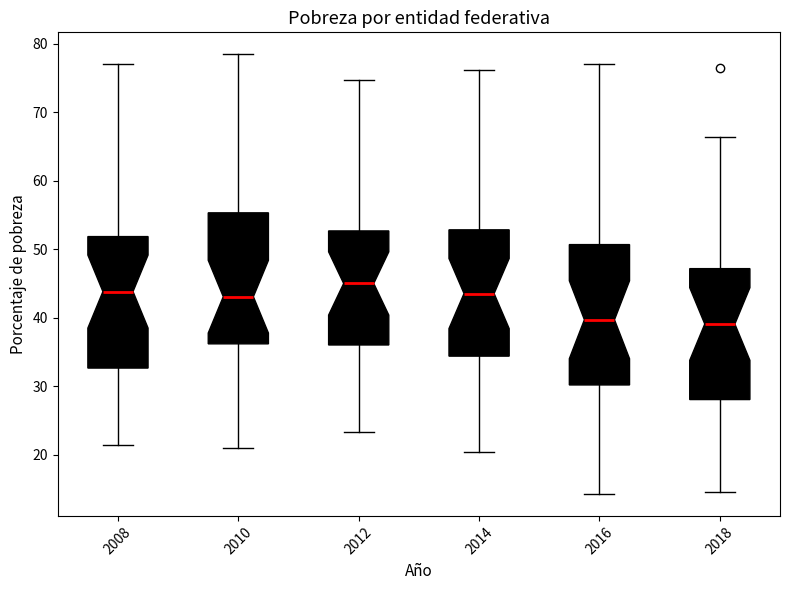

Reading left to right, read every box against the y-axis: the position of its median line, the range the box covers, and the ends of its whiskers. The values are not printed on the chart, so give them approximately, as read against the axis.

2008: median 44, box 33 to 52, whiskers 21 to 77
2010: median 43, box 36 to 55, whiskers 21 to 78
2012: median 45, box 36 to 53, whiskers 23 to 75
2014: median 44, box 34 to 53, whiskers 20 to 76
2016: median 40, box 30 to 51, whiskers 14 to 77
2018: median 39, box 28 to 47, whiskers 15 to 66